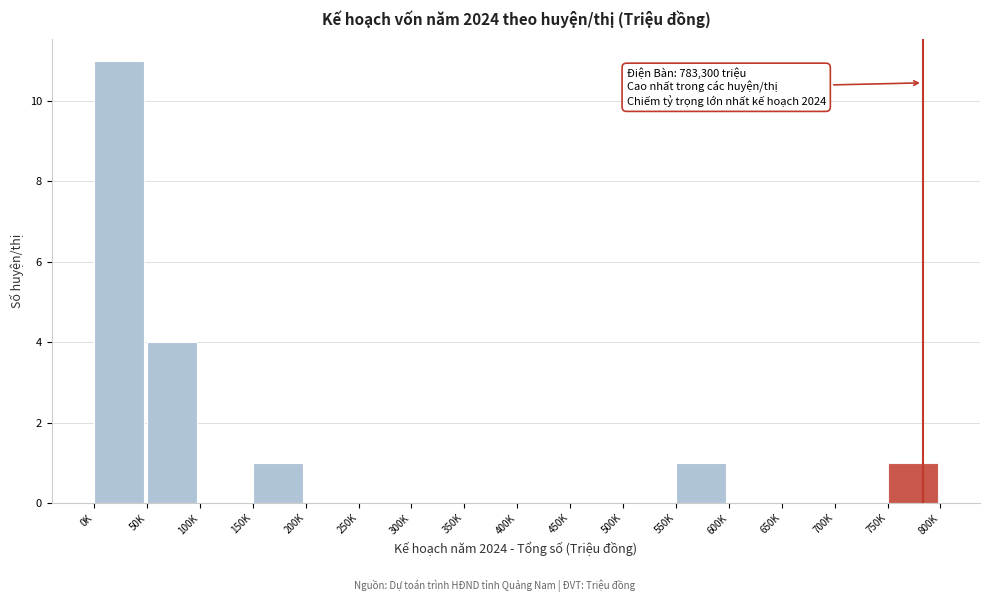

Reading left to right, extract all data points from this chart.

0K=11	50K=4	100K=0	150K=1	200K=0	250K=0	300K=0	350K=0	400K=0	450K=0	500K=0	550K=1	600K=0	650K=0	700K=0	750K=1